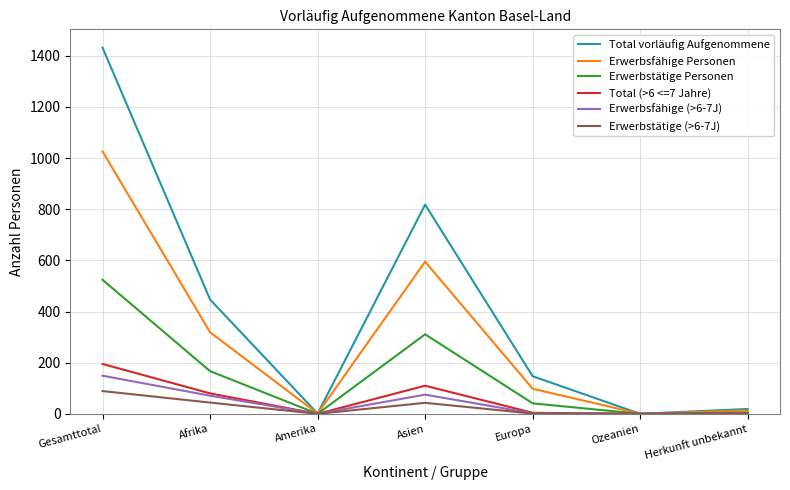

What is the difference between the maximum and minimum values in the Erwerbstätige (>6-7J) series?

89